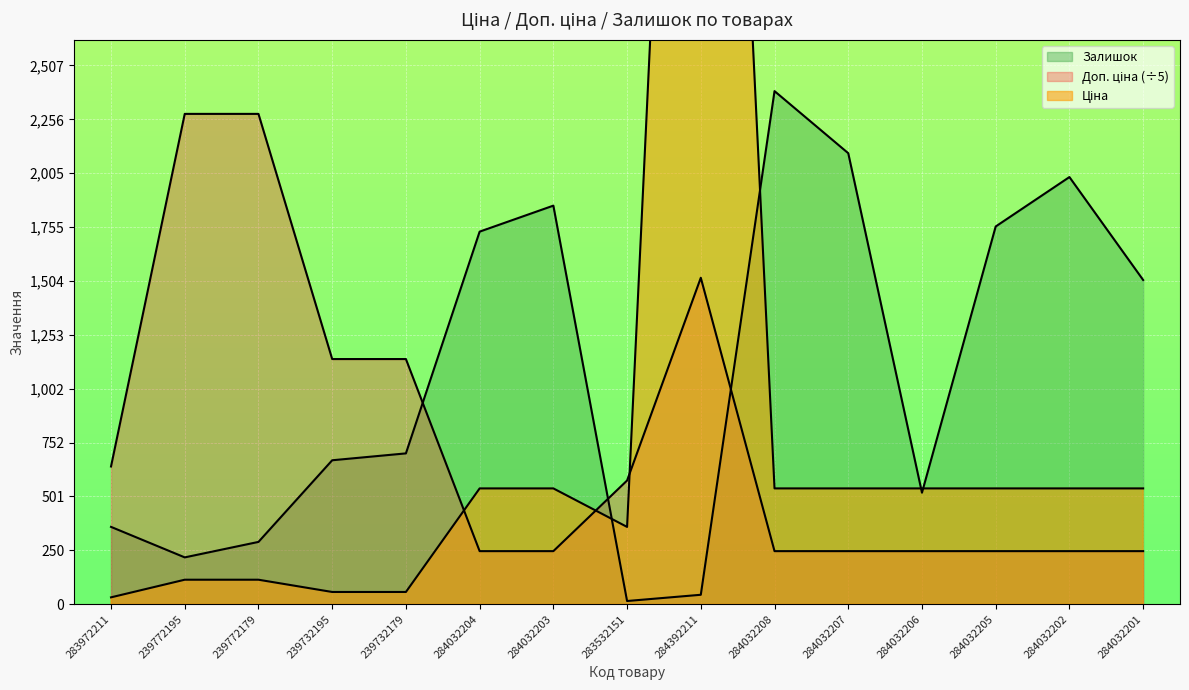

Which series has the largest range (max minus min)?

Ціна